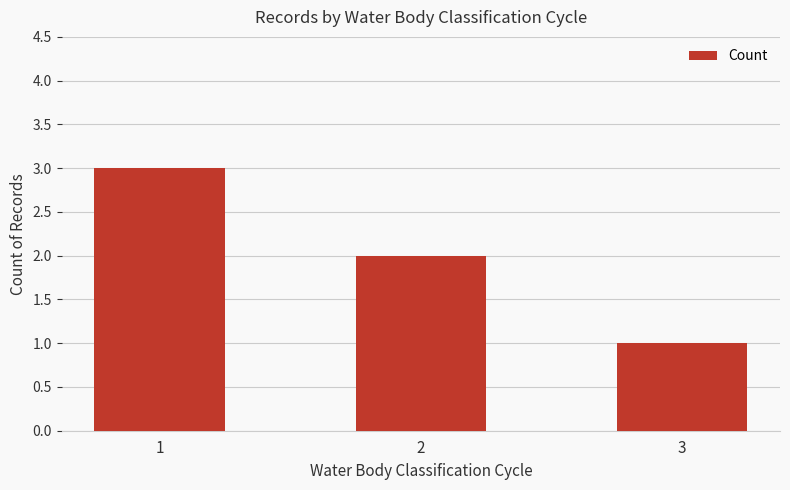

Which label corresponds to the largest value in the chart?

1